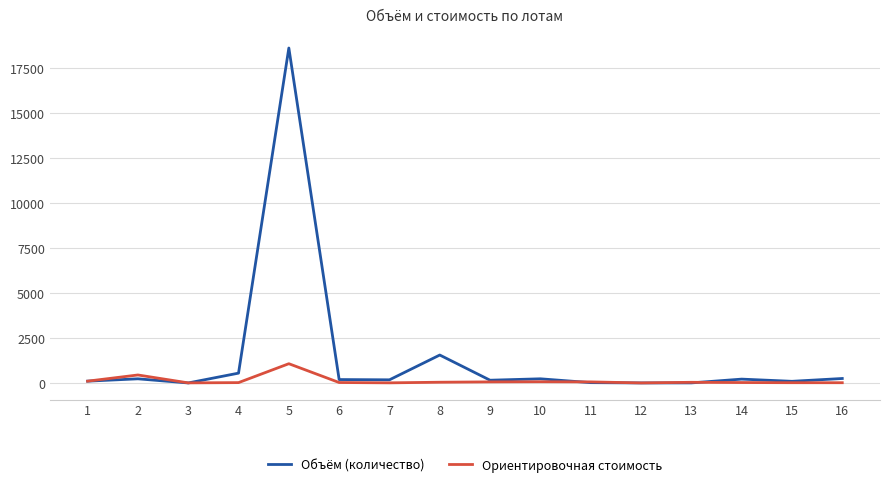

List the series in order of their overall mean, highest first.

Объём (количество), Ориентировочная стоимость